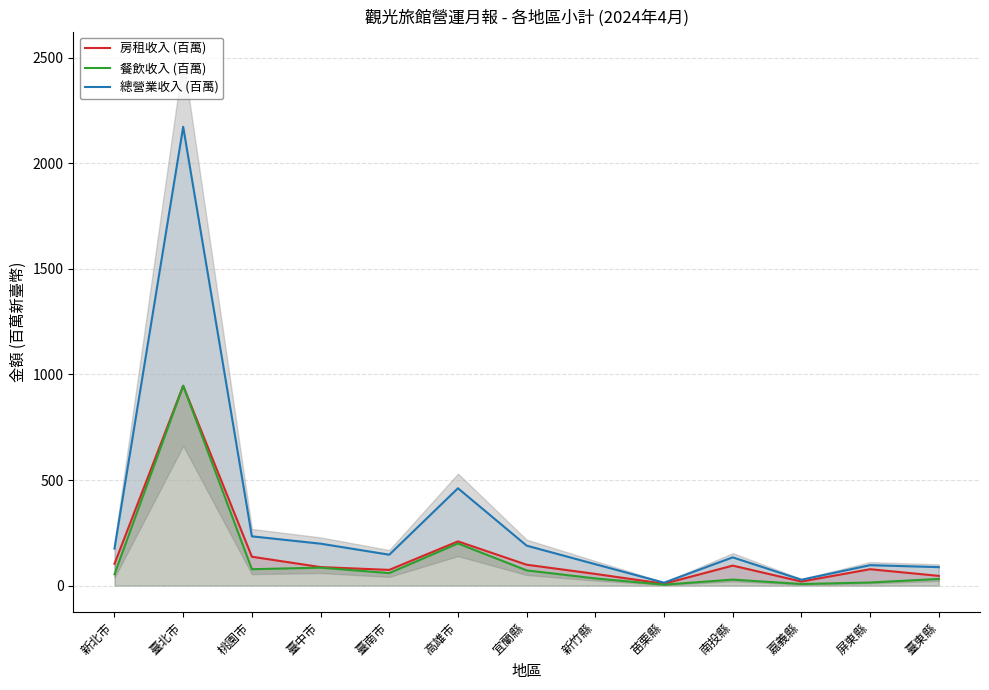

What position from the right is 嘉義縣?

3